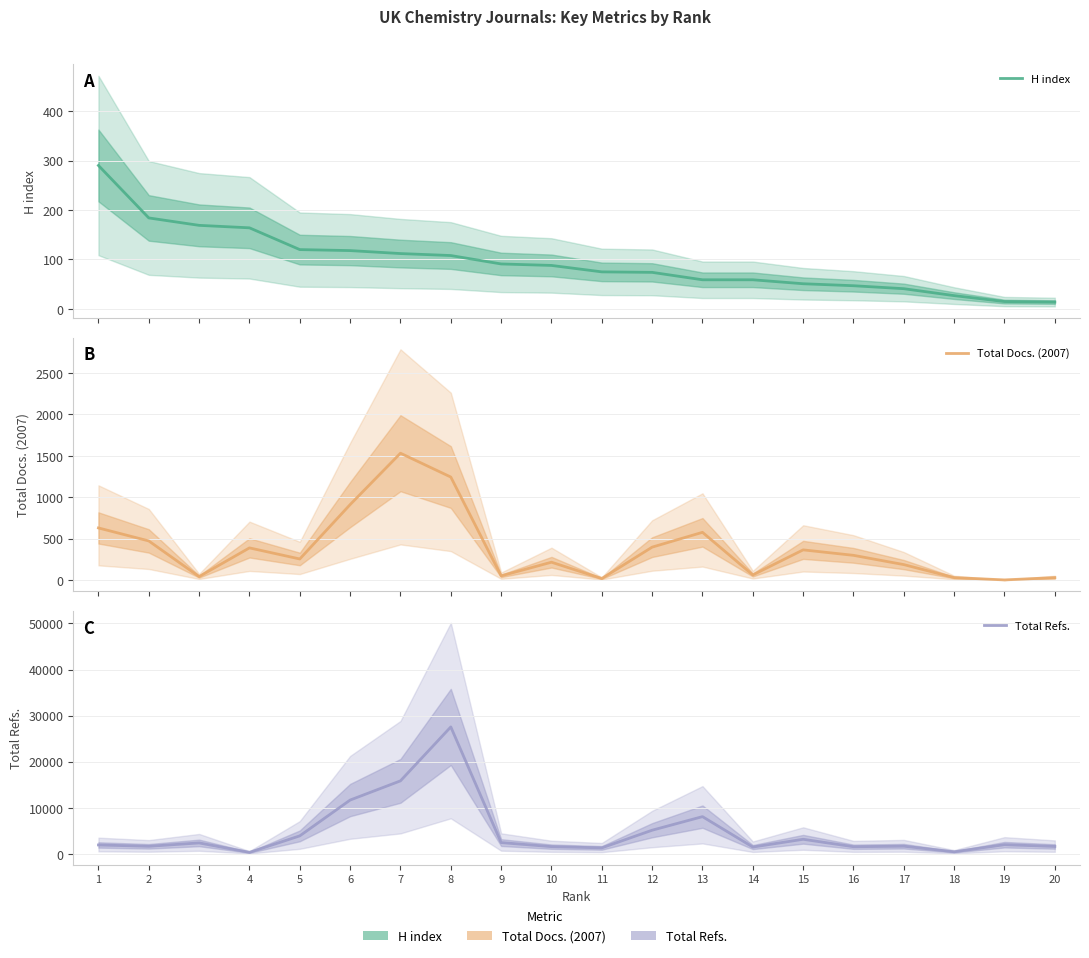

At which category does Total Refs. reach its first local valley?

2